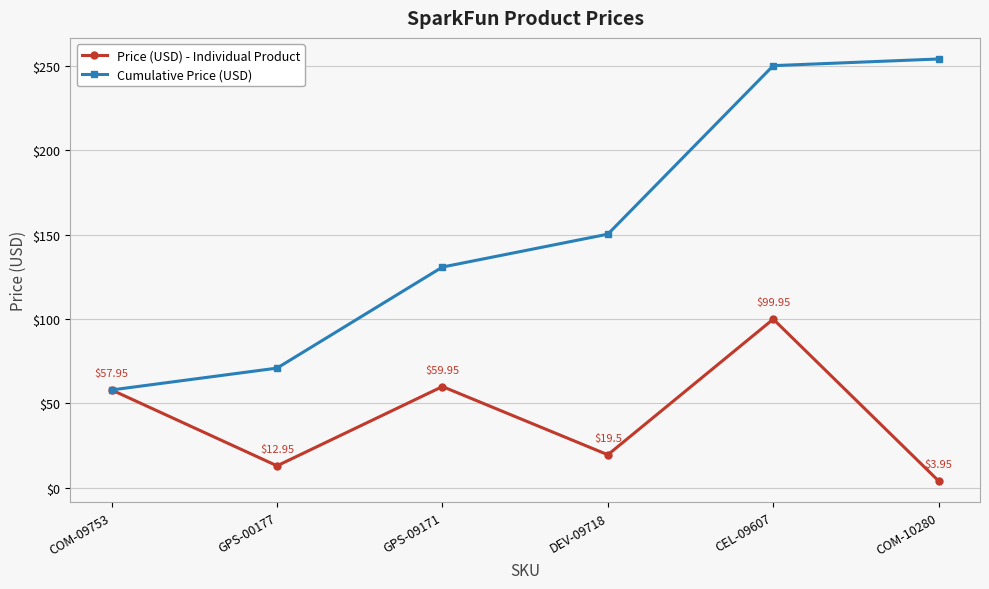

Is this an area chart (filled region under the line)?

No